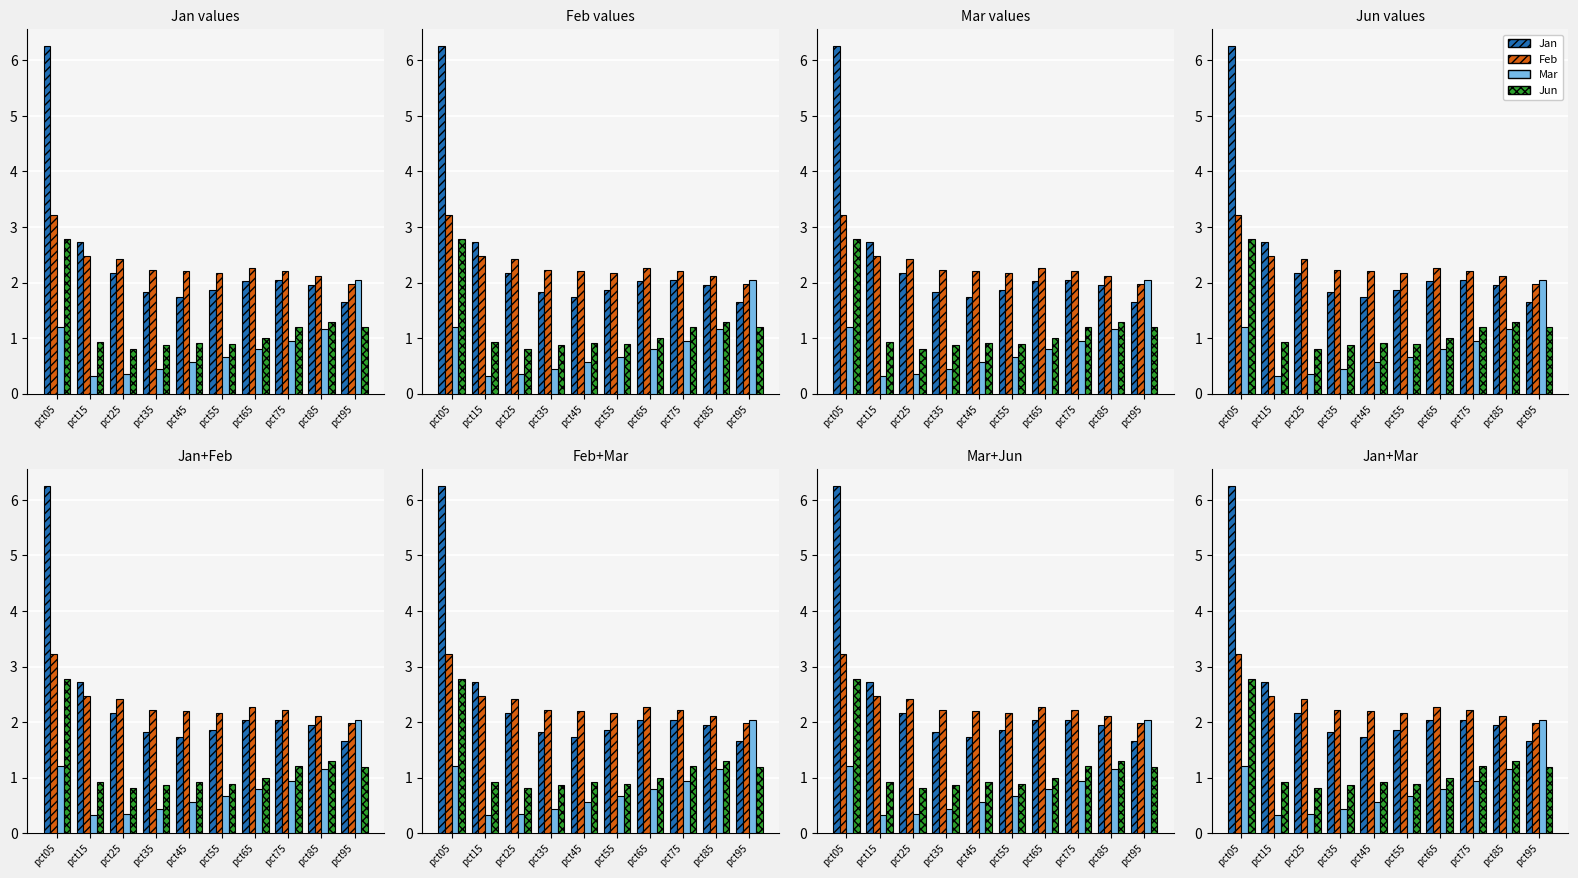

At which label is Jan closest to 3?

pct15